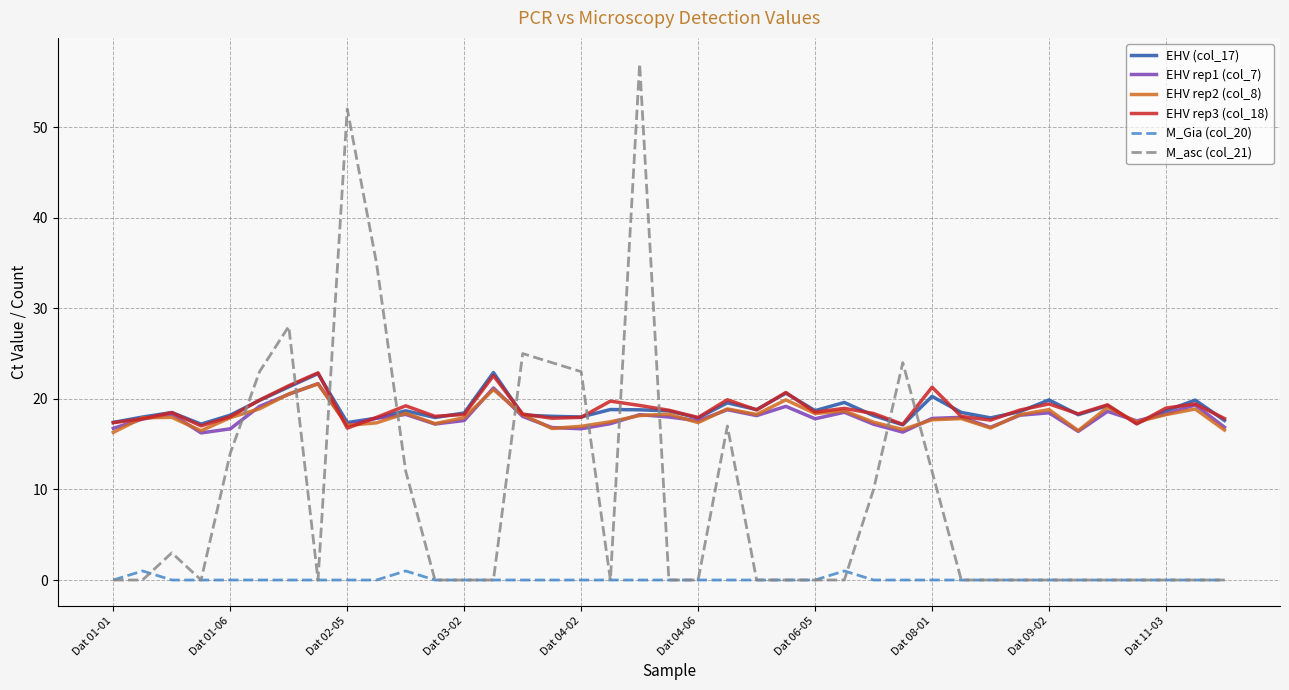

True or false: EHV rep3 (col_18) has more than 1 interior local peaks.

True